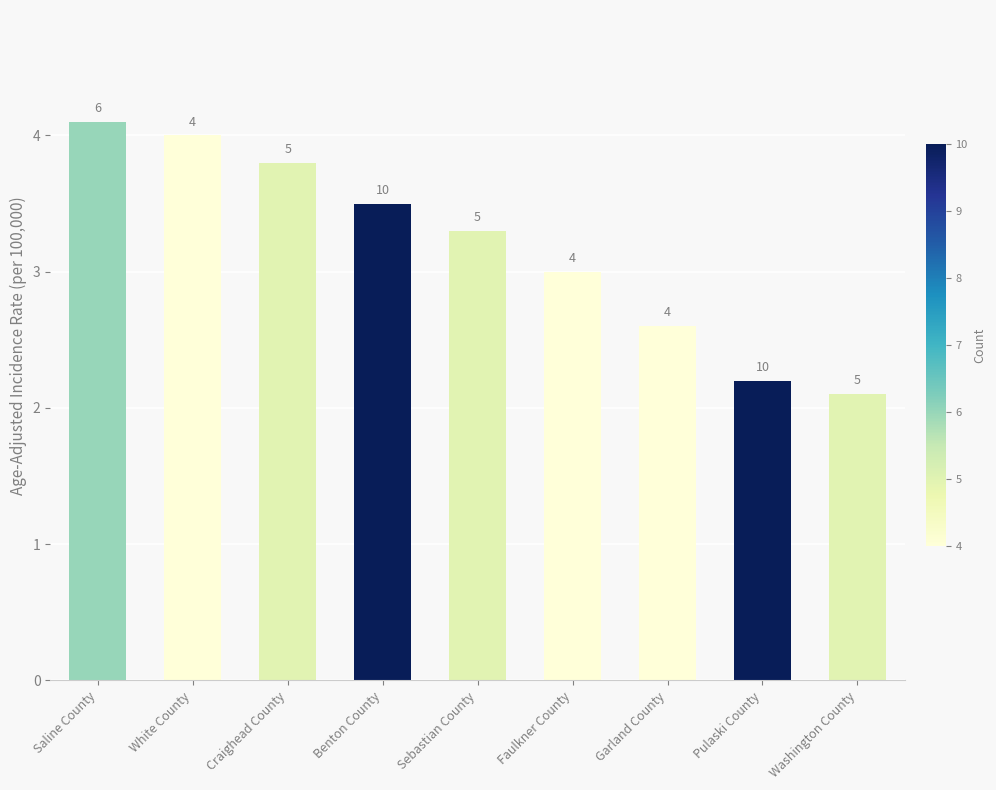

What is the label of the 4th bar from the right?

Faulkner County